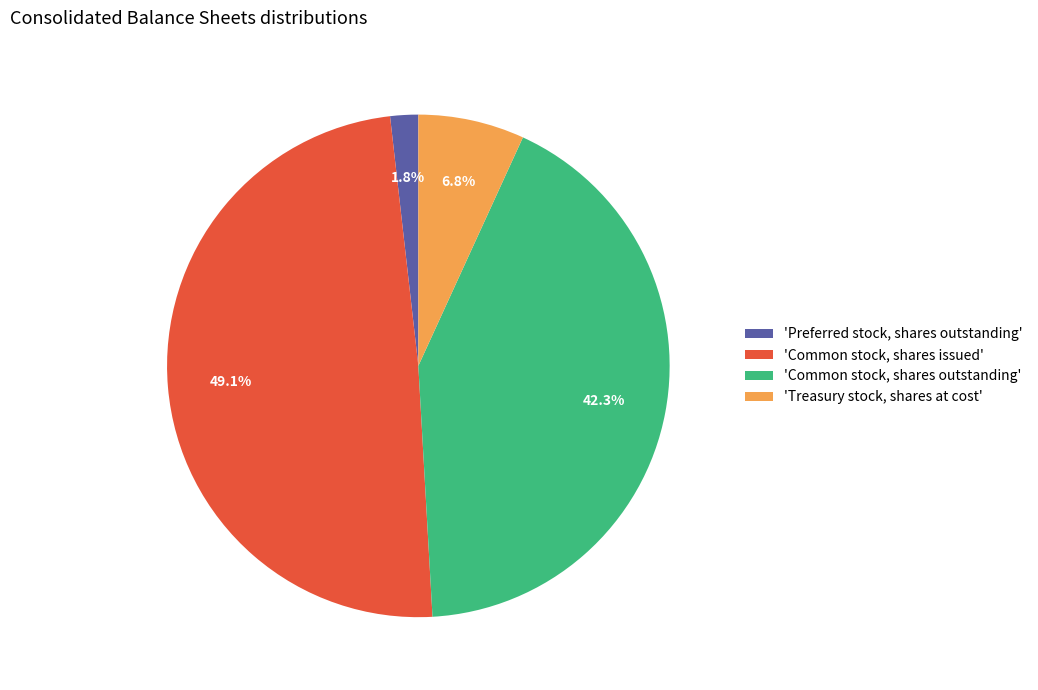

To the nearest percent, what is the difference between the largest and smallest slice percentages?

47%